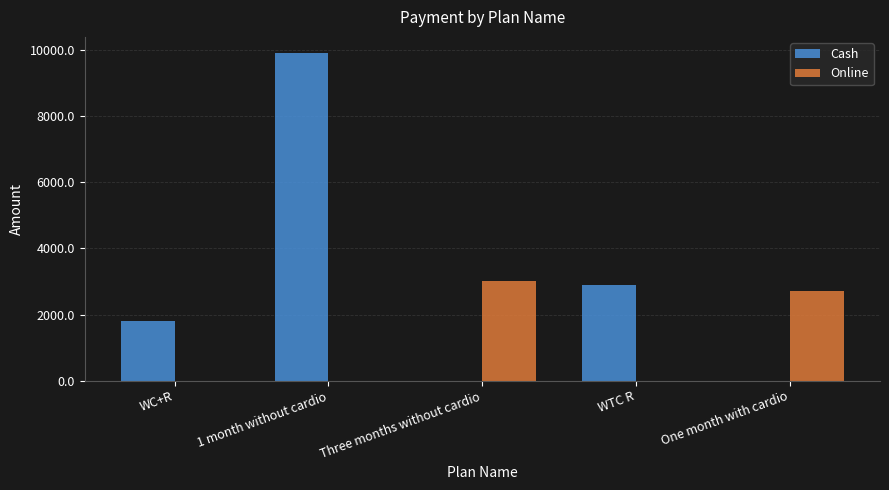

What is the greatest value displayed?

9900